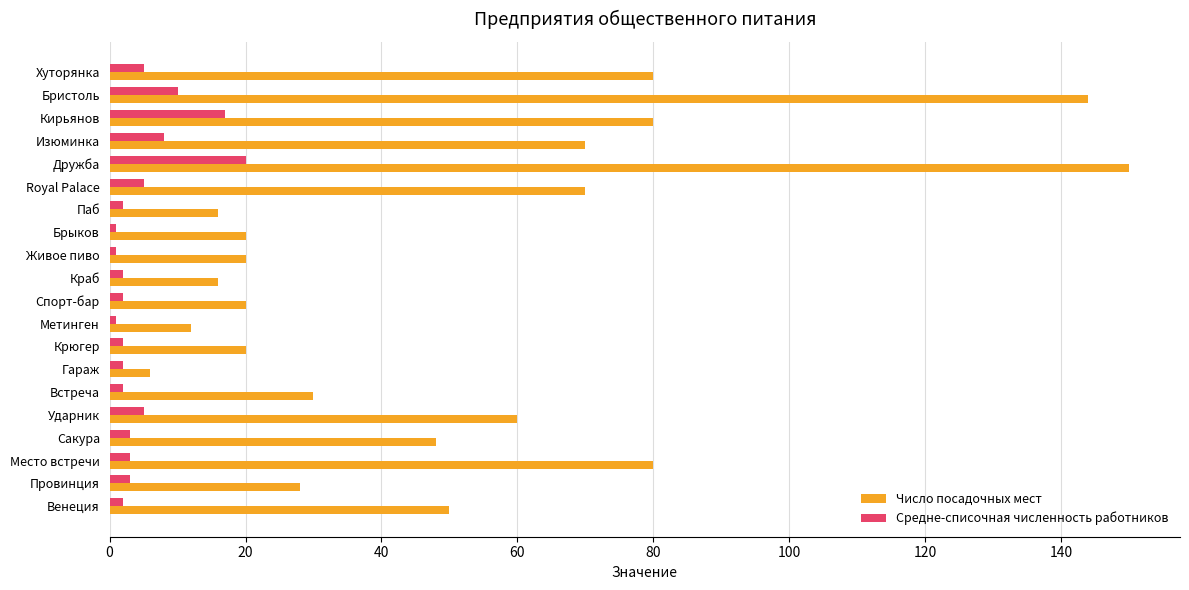

Rank the series by their average value, from lowest to highest.

Средне-списочная численность работников, Число посадочных мест